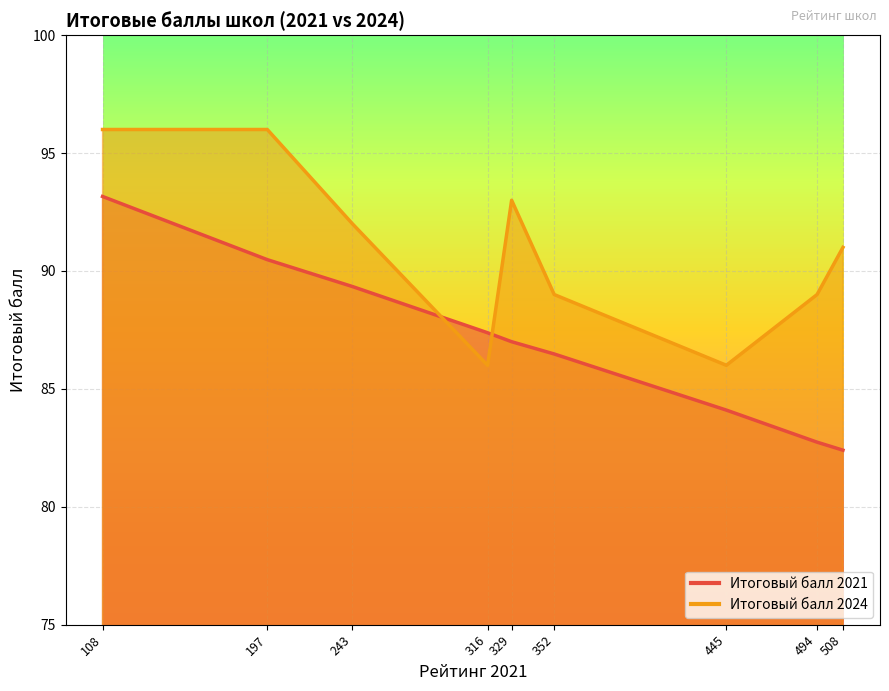

Rank the series at 197 from highest to lowest value.

Итоговый балл 2024, Итоговый балл 2021